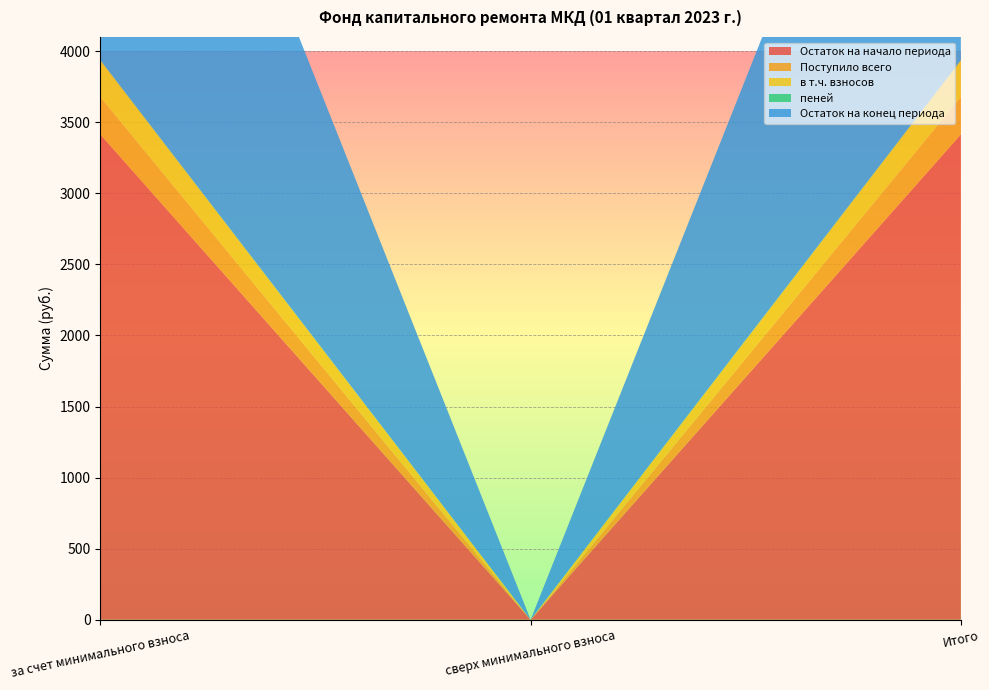

Reading left to right, list all the values displayed in this chart.

Остаток на начало периода: 3413.7	0.0	3413.7
Поступило всего: 262.3	0.0	262.3
в т.ч. взносов: 258.3	0.0	258.3
пеней: 4.0	0.0	4.0
Остаток на конец периода: 3676.0	0.0	3676.0